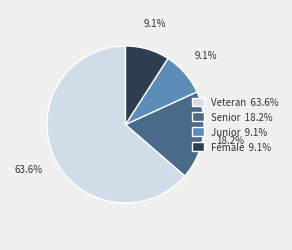

What is the largest slice in the pie chart?

Veteran